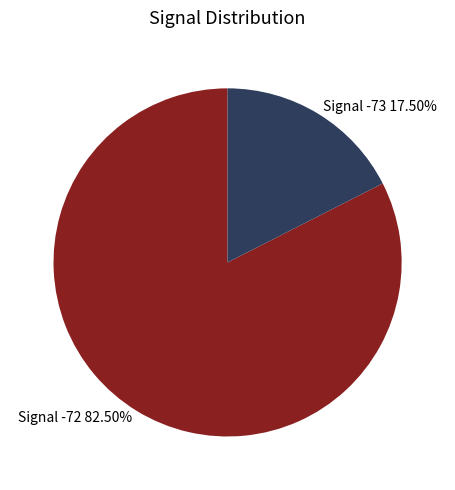

What is the smallest slice in the pie chart?

Signal -73